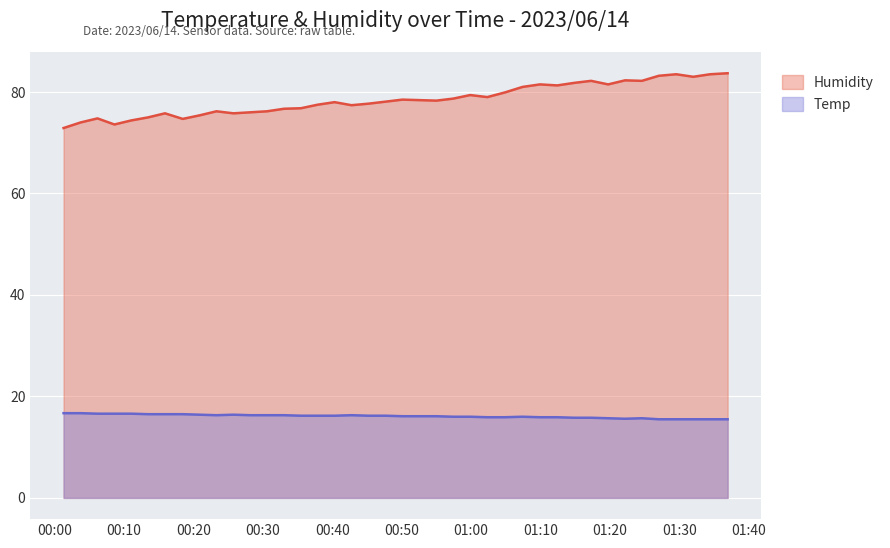

True or false: Humidity and Temp intersect in this chart.

False